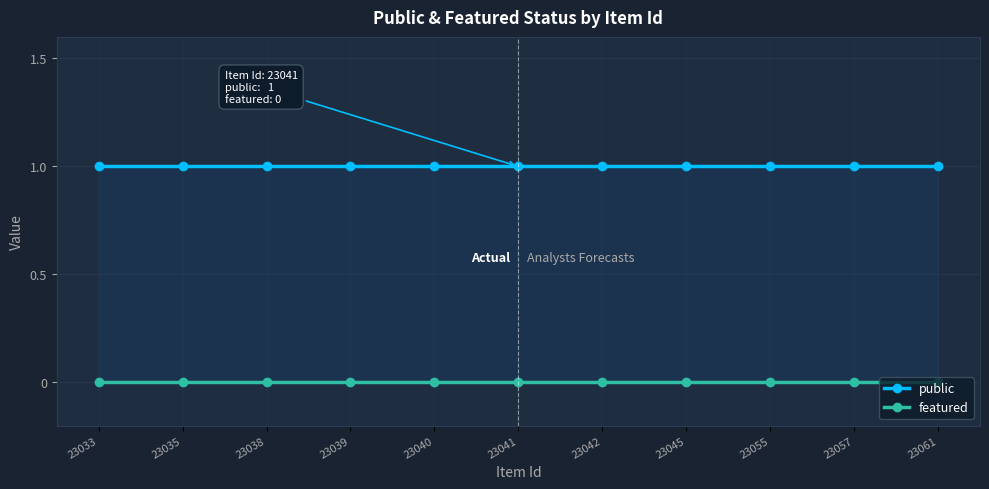

True or false: public and featured intersect in this chart.

False